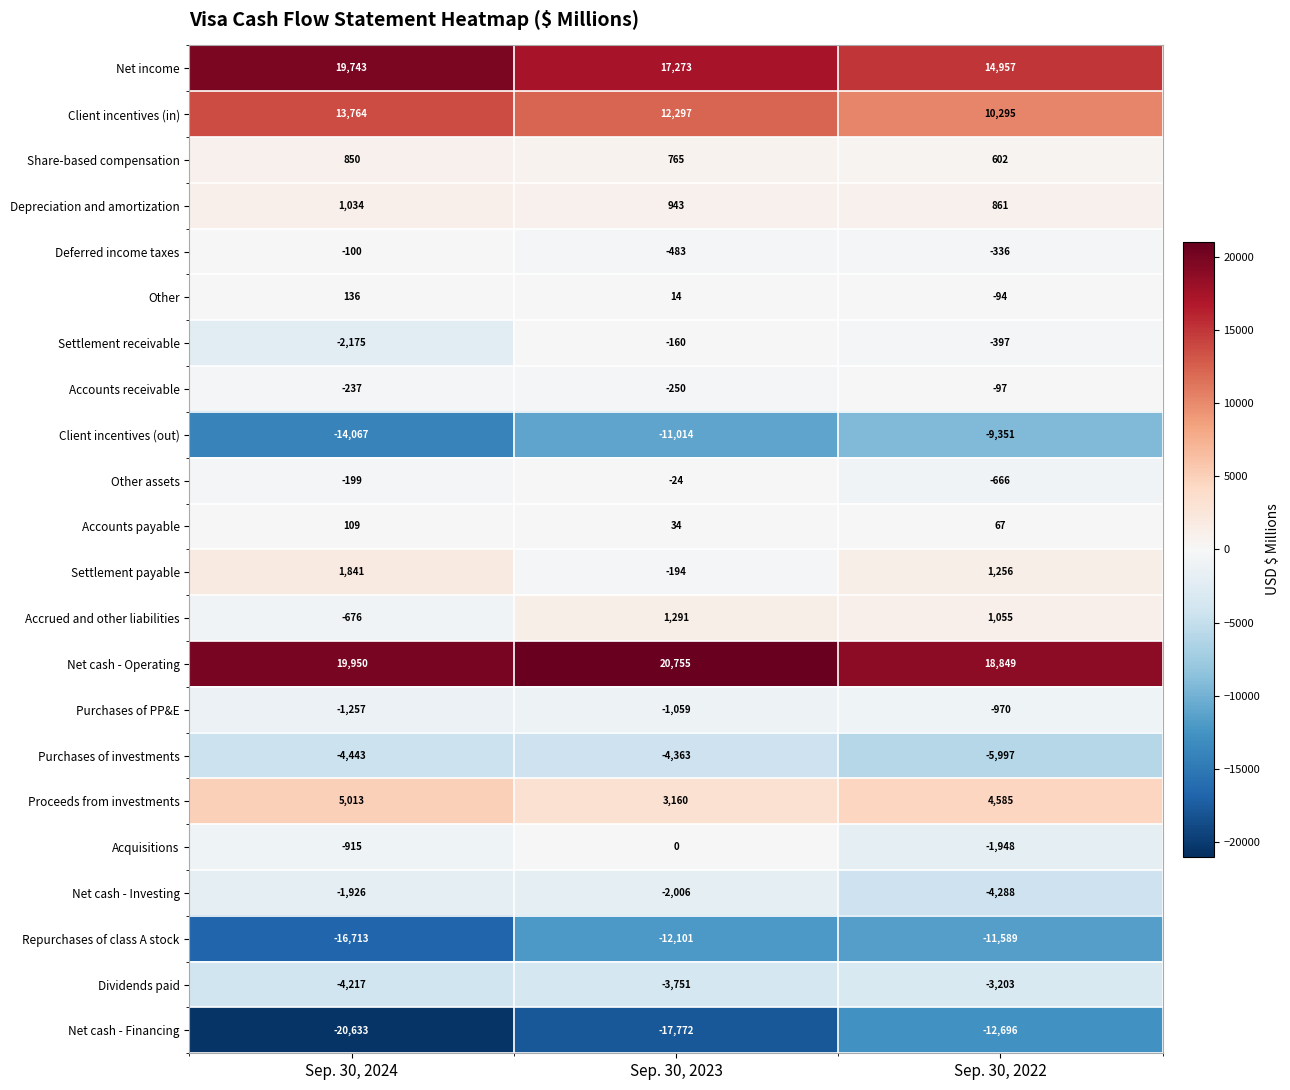

What is the greatest value displayed?

20755